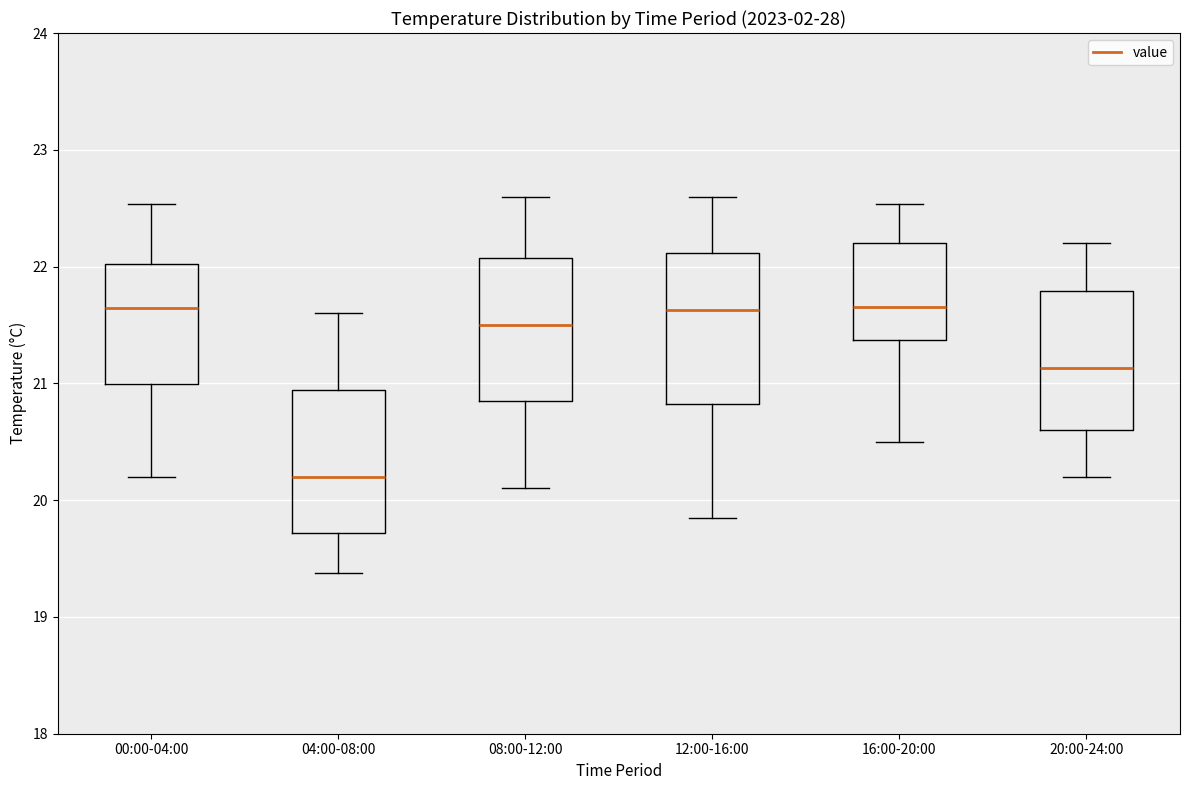

Where does the median line of the box for 08:00-12:00 sit on the y-axis? The values are not printed on the chart, so give them approximately, as read against the axis.

21.5